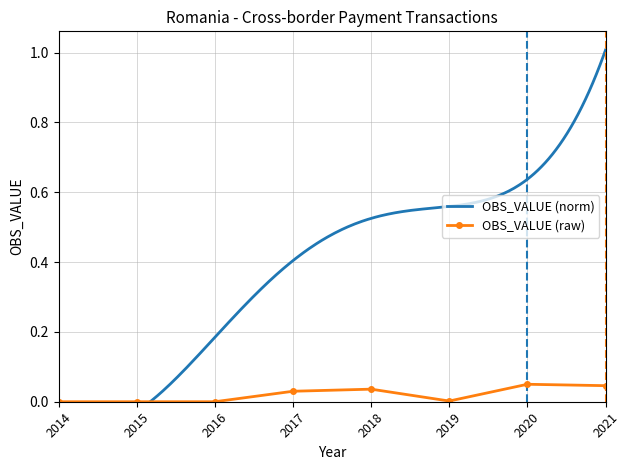

True or false: the data shows 0.0 at 2015.

True